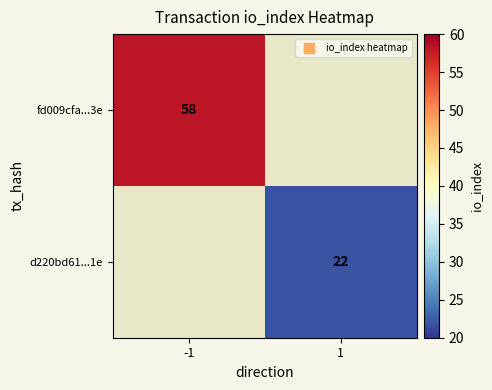

Is the value of d220bd61...1e at 1 greater than the value of fd009cfa...3e at -1?

No